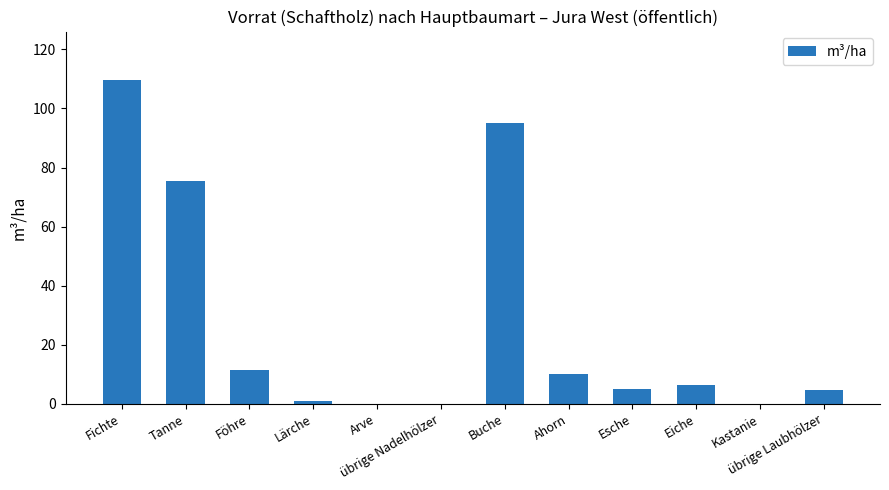

What is the maximum value shown in the chart?

109.6